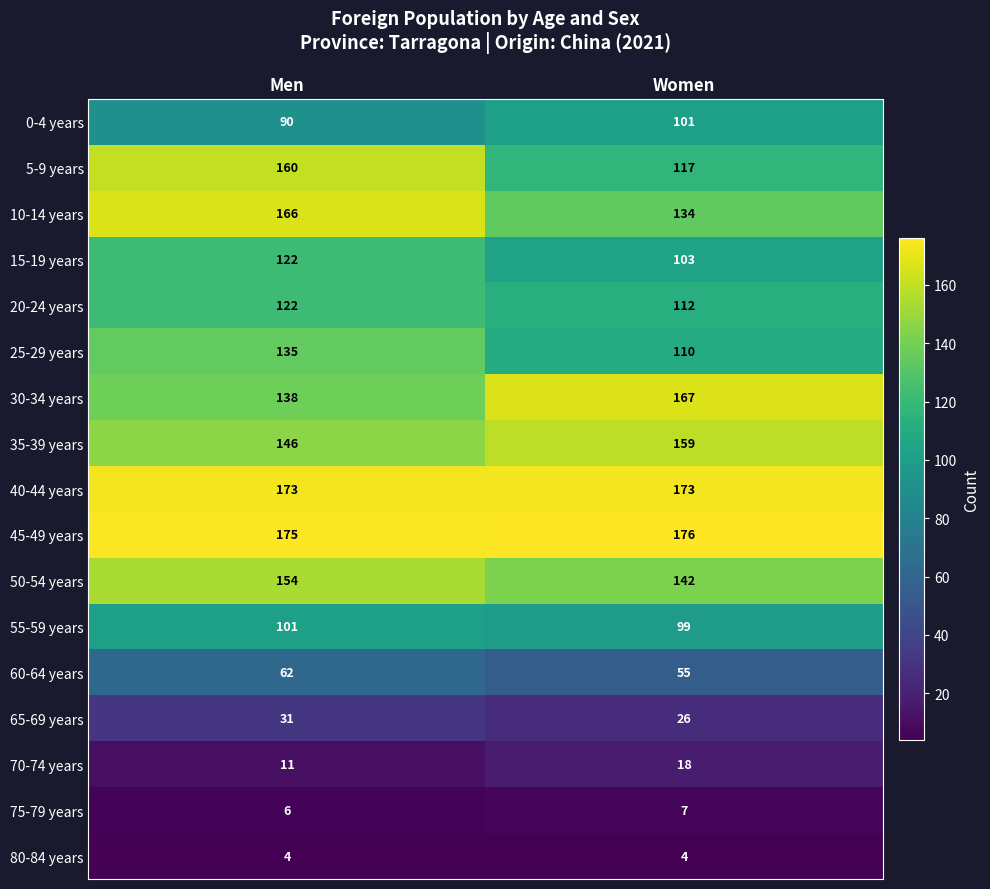

Is it true that 30-34 years equals 38 at Women?

False